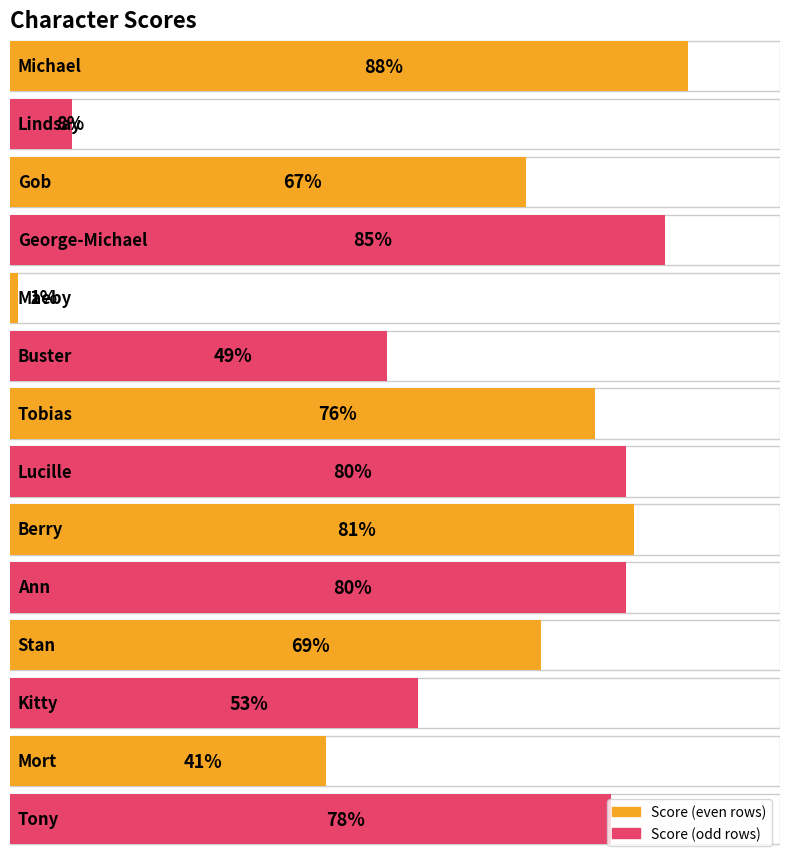

Rank the categories by value from highest to lowest.

Michael, George-Michael, Berry, Lucille, Ann, Tony, Tobias, Stan, Gob, Kitty, Buster, Mort, Lindsay, Maeby